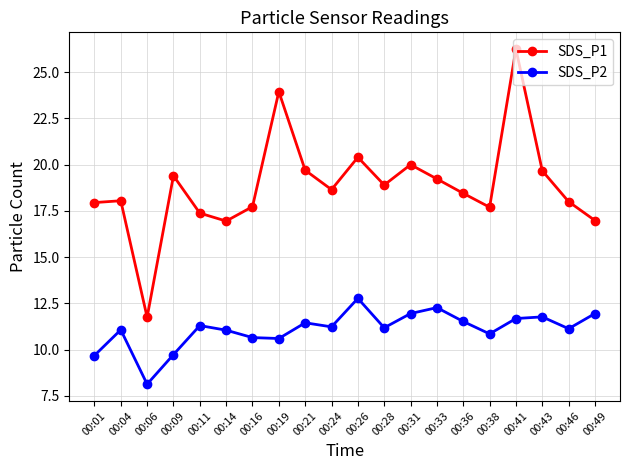

The value of SDS_P1 at 00:33 is 33.4. True or false?

False